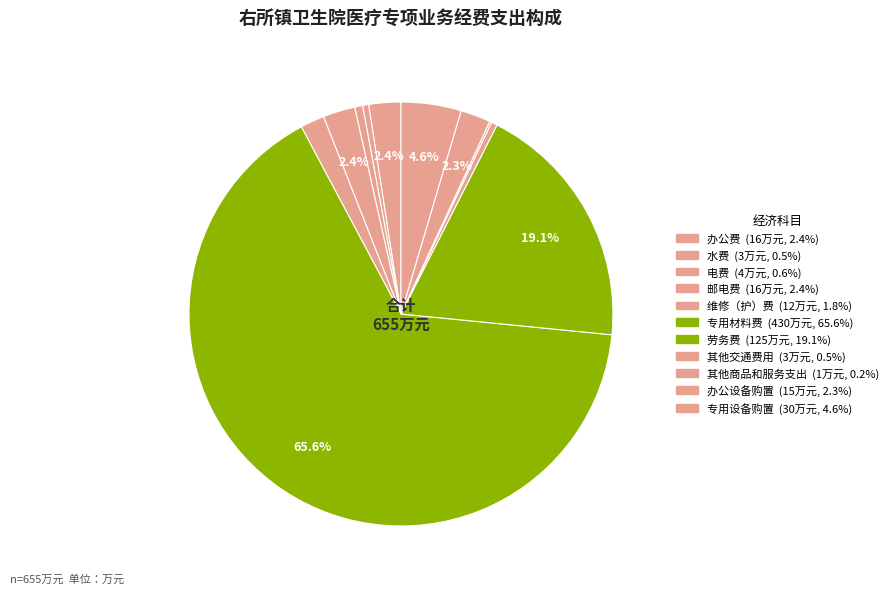

Rank the categories by value from highest to lowest.

专用材料费, 劳务费, 专用设备购置, 办公费, 邮电费, 办公设备购置, 维修（护）费, 电费, 水费, 其他交通费用, 其他商品和服务支出